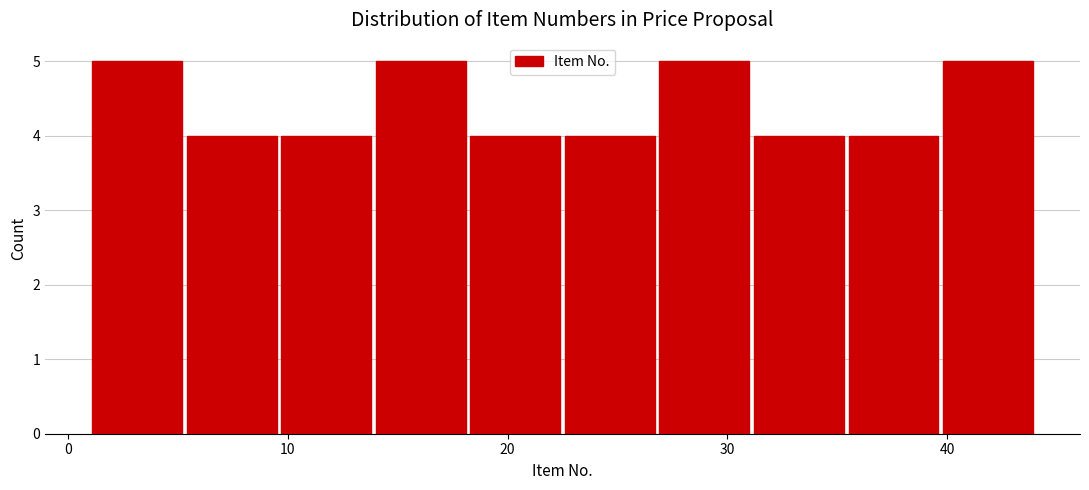

Reading left to right, transcribe this chart: for each bar, give the range it covers on the x-axis and its height. Neither the bar edges nor the heights are printed on the chart, so give them approximately, as read against the axes.

1.0 to 5.3: 5
5.3 to 9.6: 4
9.6 to 13.9: 4
13.9 to 18.2: 5
18.2 to 22.5: 4
22.5 to 26.8: 4
26.8 to 31.1: 5
31.1 to 35.4: 4
35.4 to 39.7: 4
39.7 to 44.0: 5